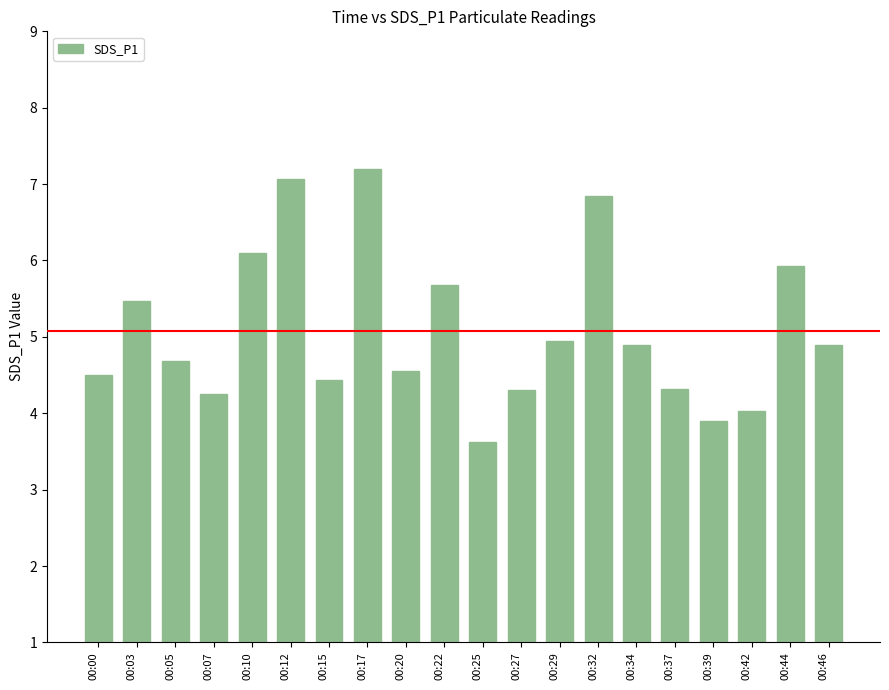

What is the minimum value shown in the chart?

3.6